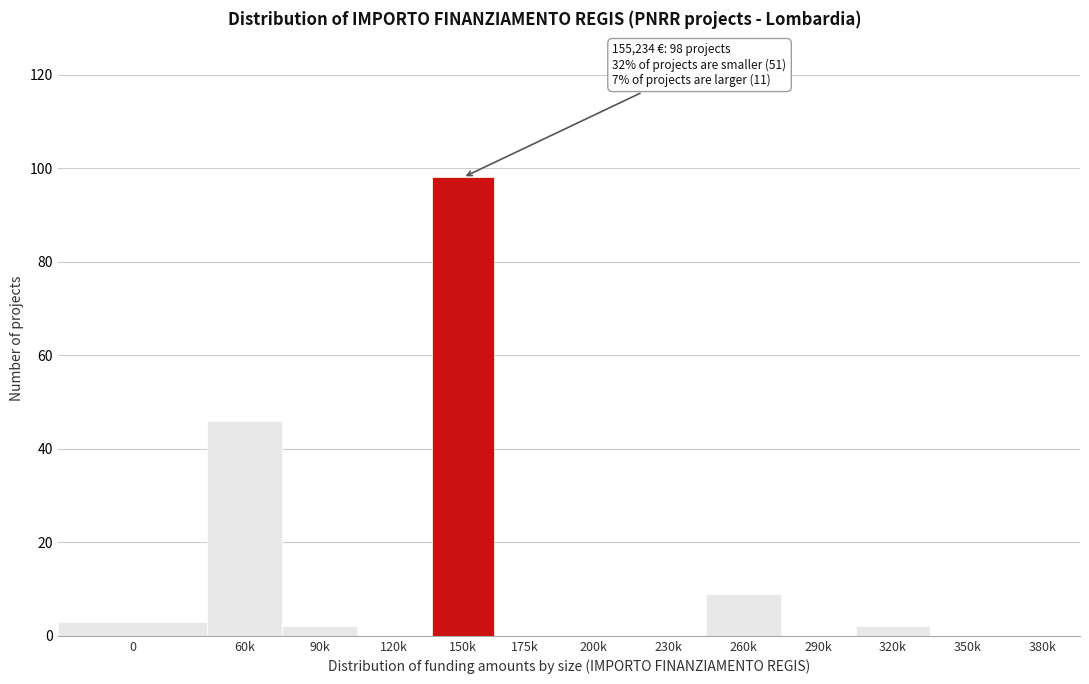

Reading left to right, list all the values displayed in this chart.

0=3	60k=46	90k=2	120k=0	150k=98	175k=0	200k=0	230k=0	260k=9	290k=0	320k=2	350k=0	380k=0